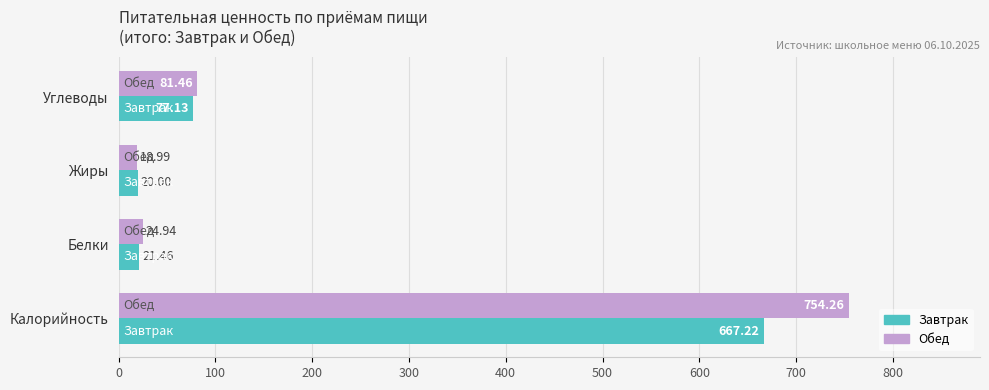

Which series changed the most between Калорийность and Белки?

Обед